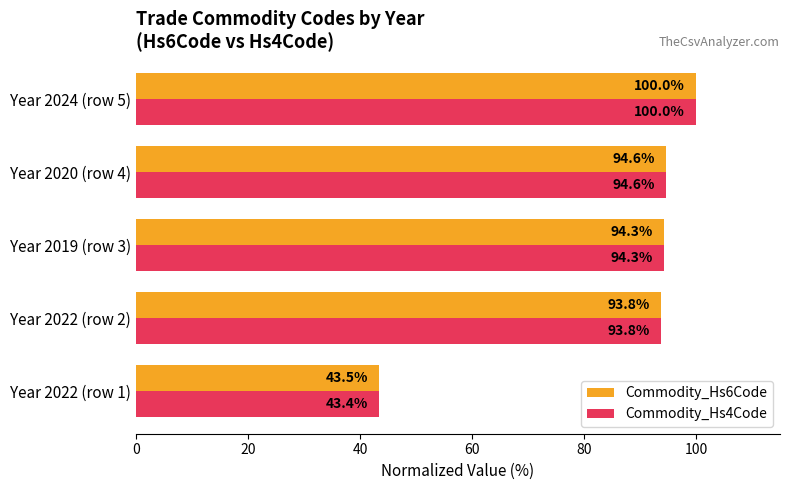

Which series has the widest spread of values?

Commodity_Hs4Code